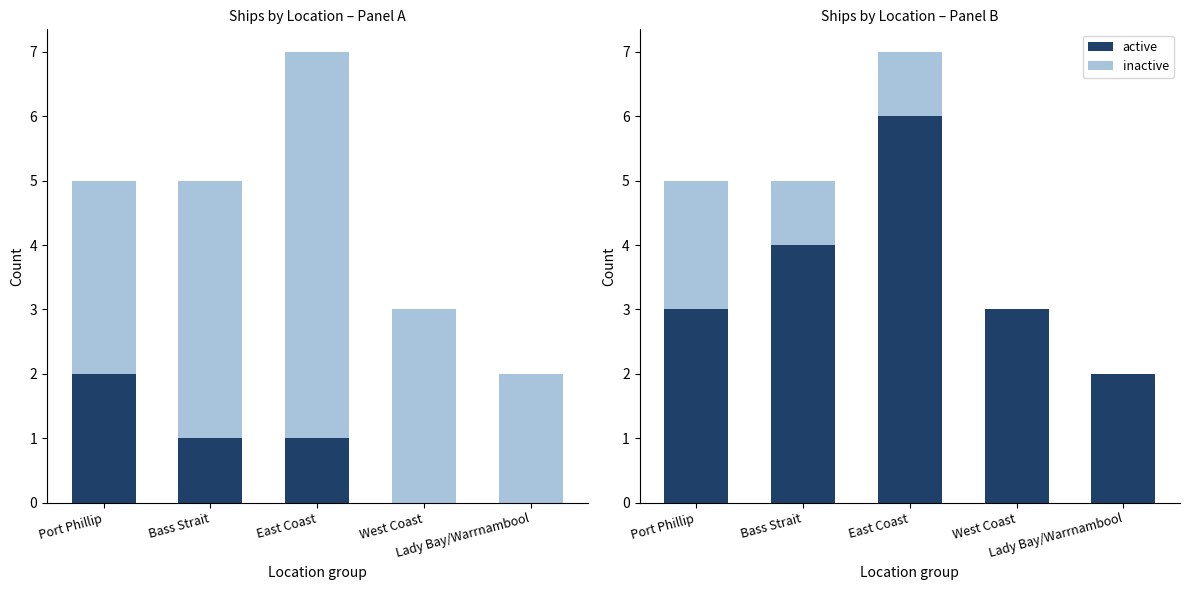

Are the bars horizontal?

No